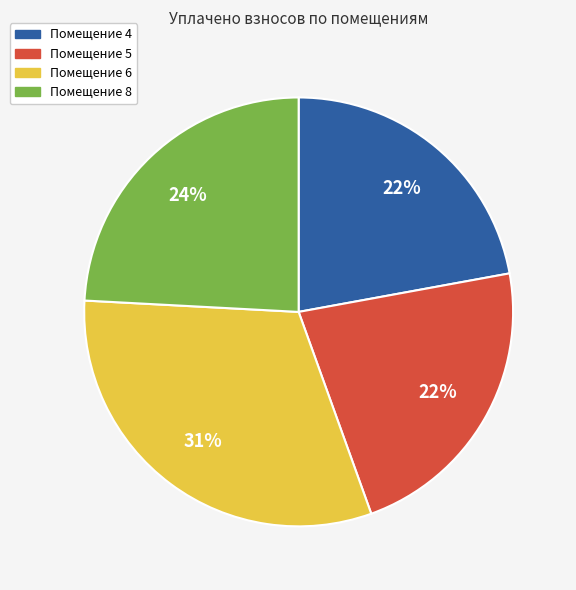

Count the number of slices in the pie.

4